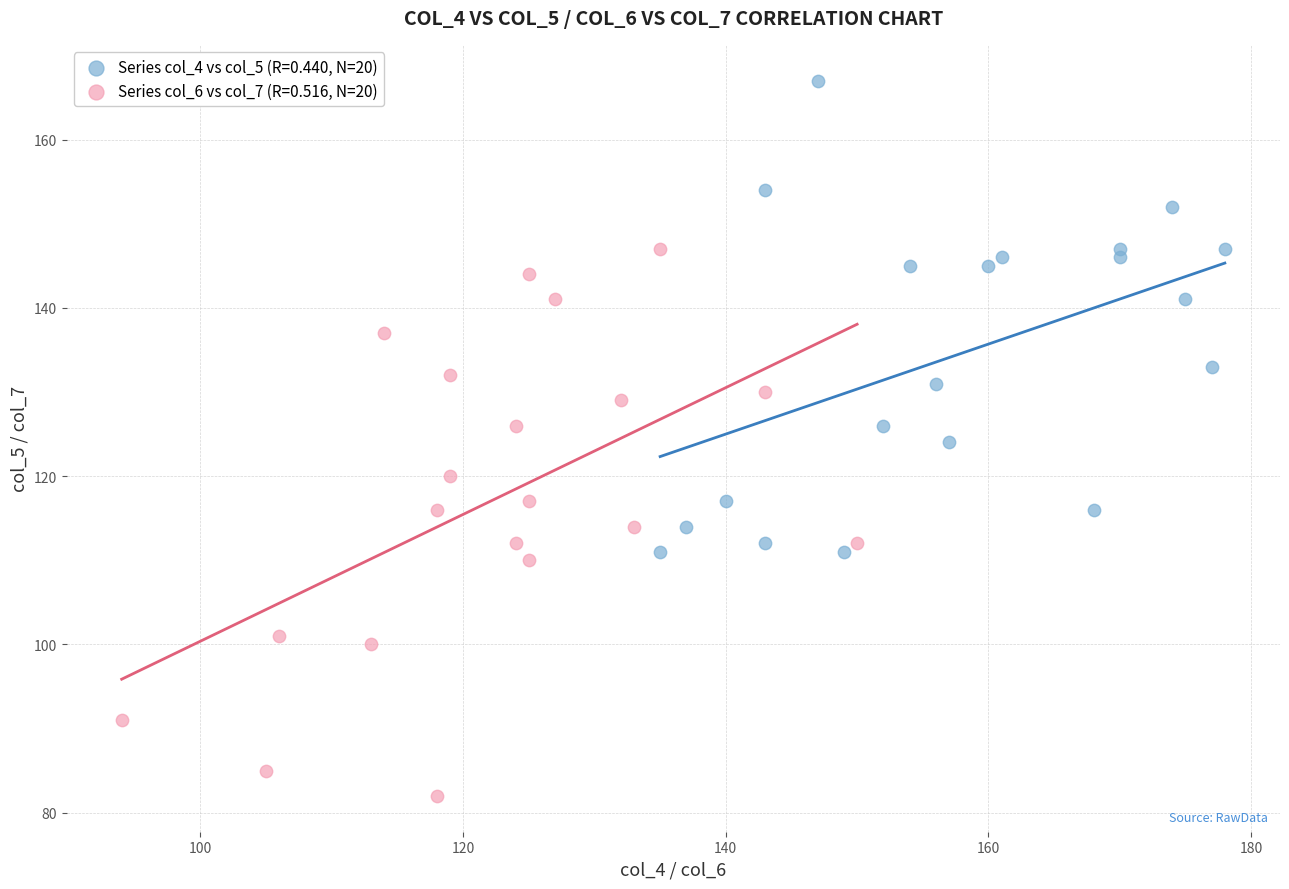

Which series has the widest spread of Y values?

Series col_6 vs col_7 (R=0.516, N=20)